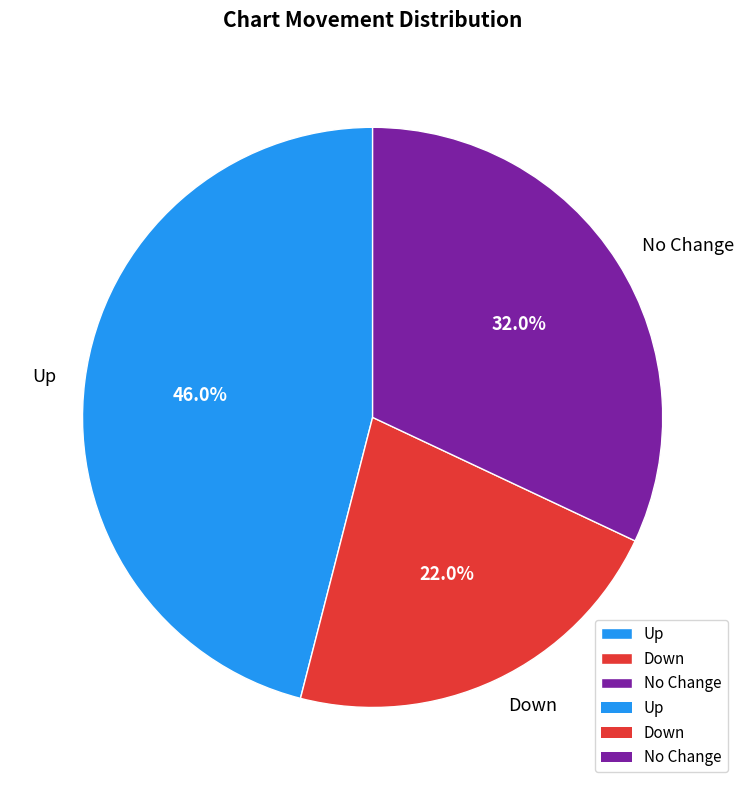

What percentage do No Change and Up together represent?

78.0%